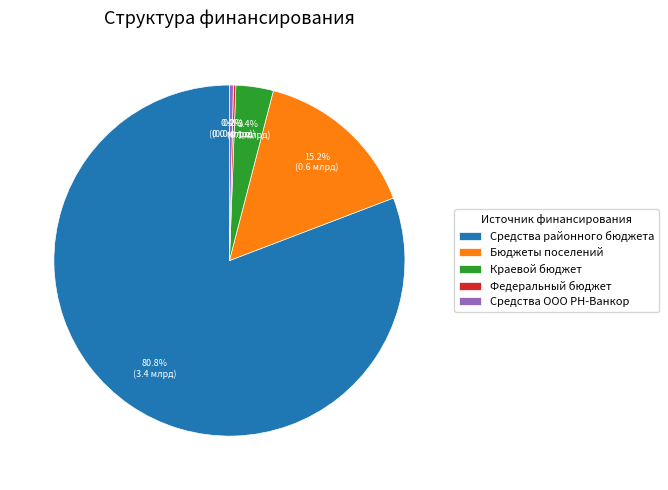

Which category accounts for the majority?

Средства районного бюджета